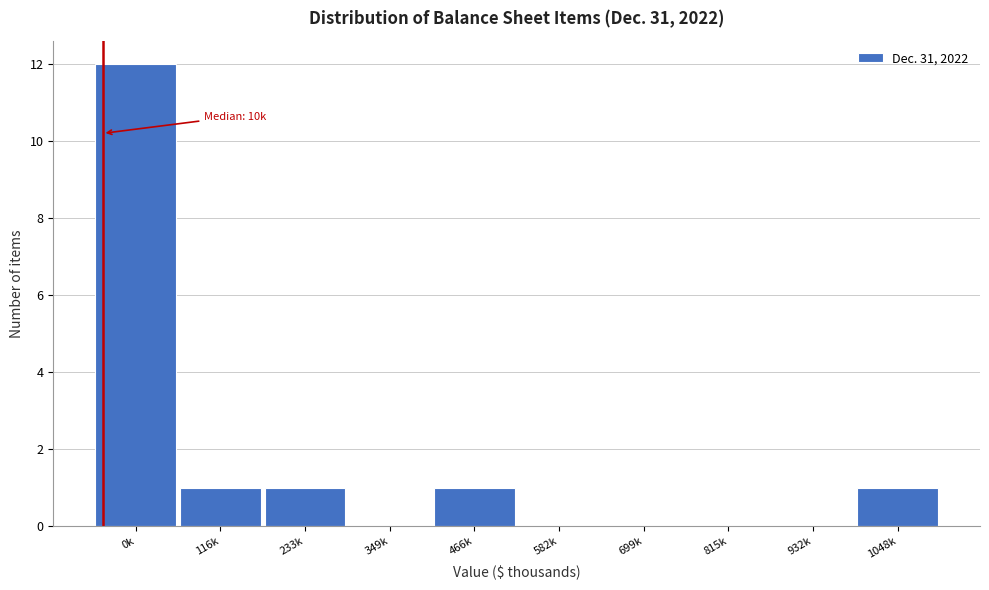

Reading left to right, list all the values displayed in this chart.

0k=12	116k=1	233k=1	349k=0	466k=1	582k=0	699k=0	815k=0	932k=0	1048k=1